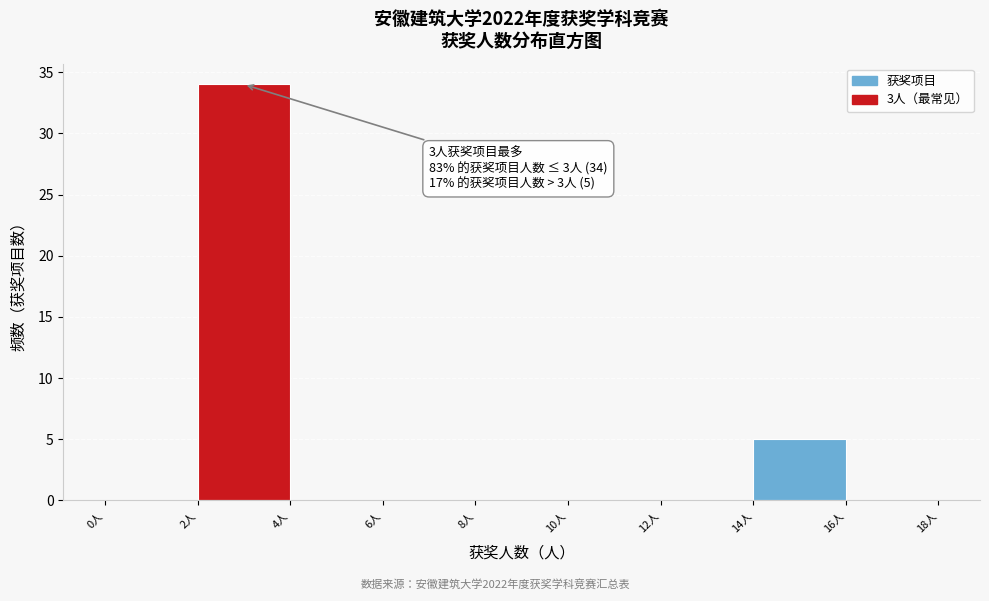

Over which range of the x-axis is the bar tallest?

2 to 4